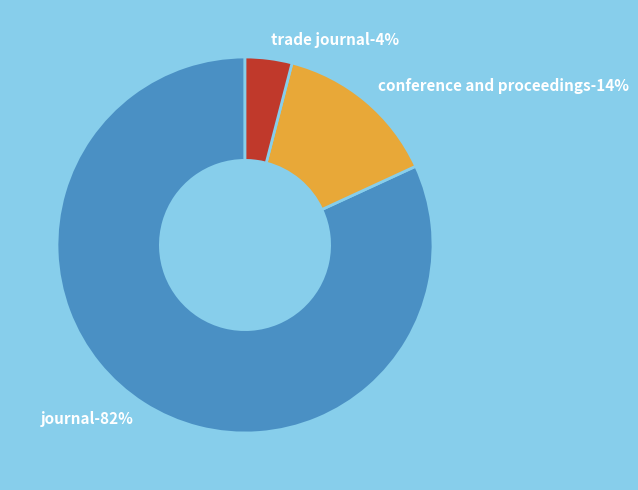

How many segments does this pie chart have?

3